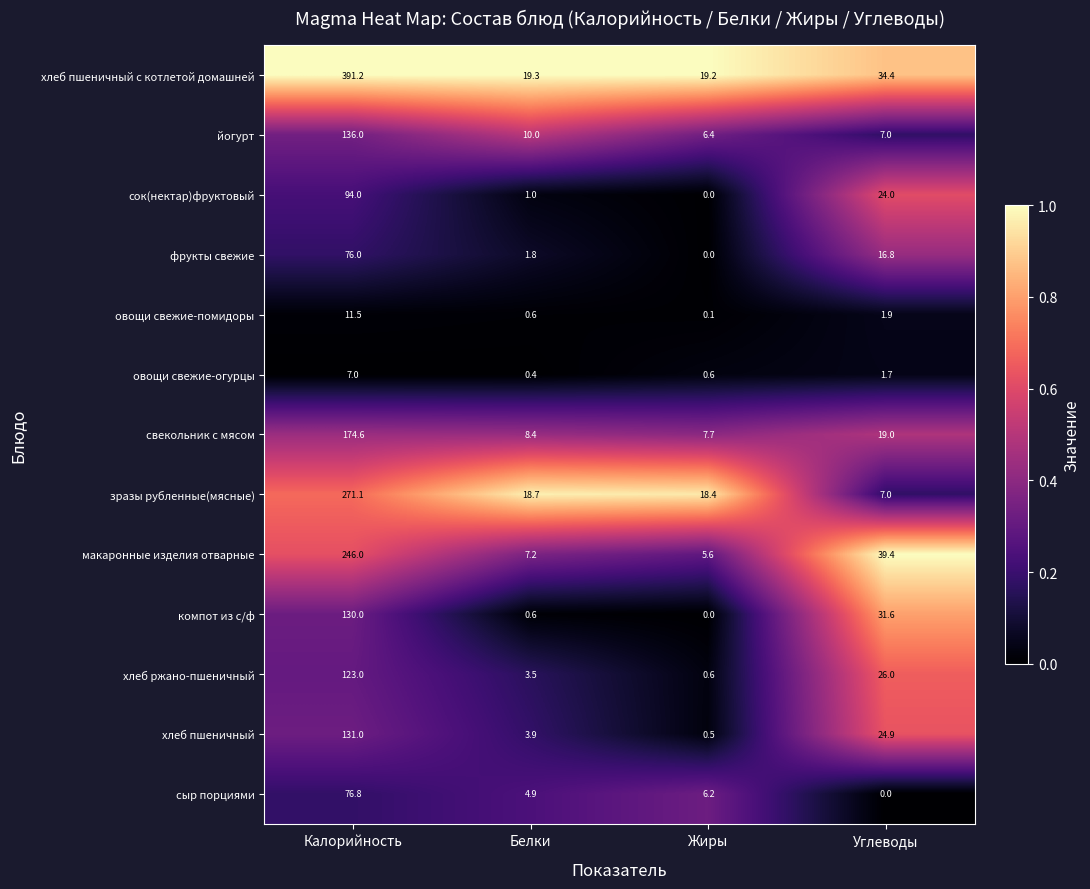

At how many categories does at least one series exceed 0?

4